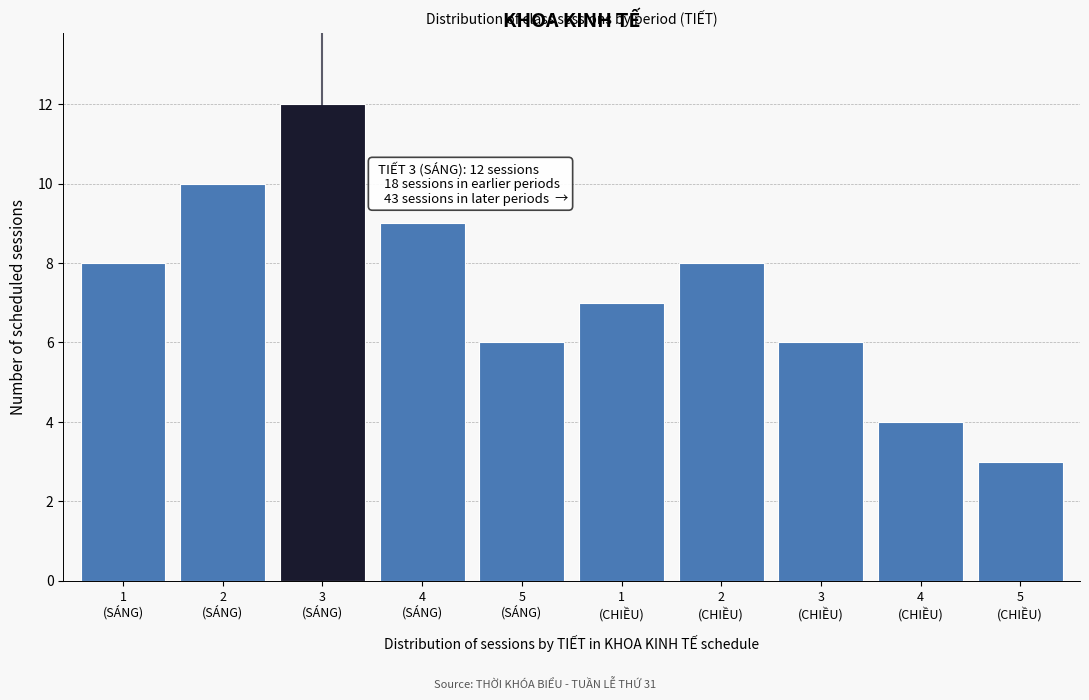

Reading left to right, list all the values displayed in this chart.

8	10	12	9	6	7	8	6	4	3